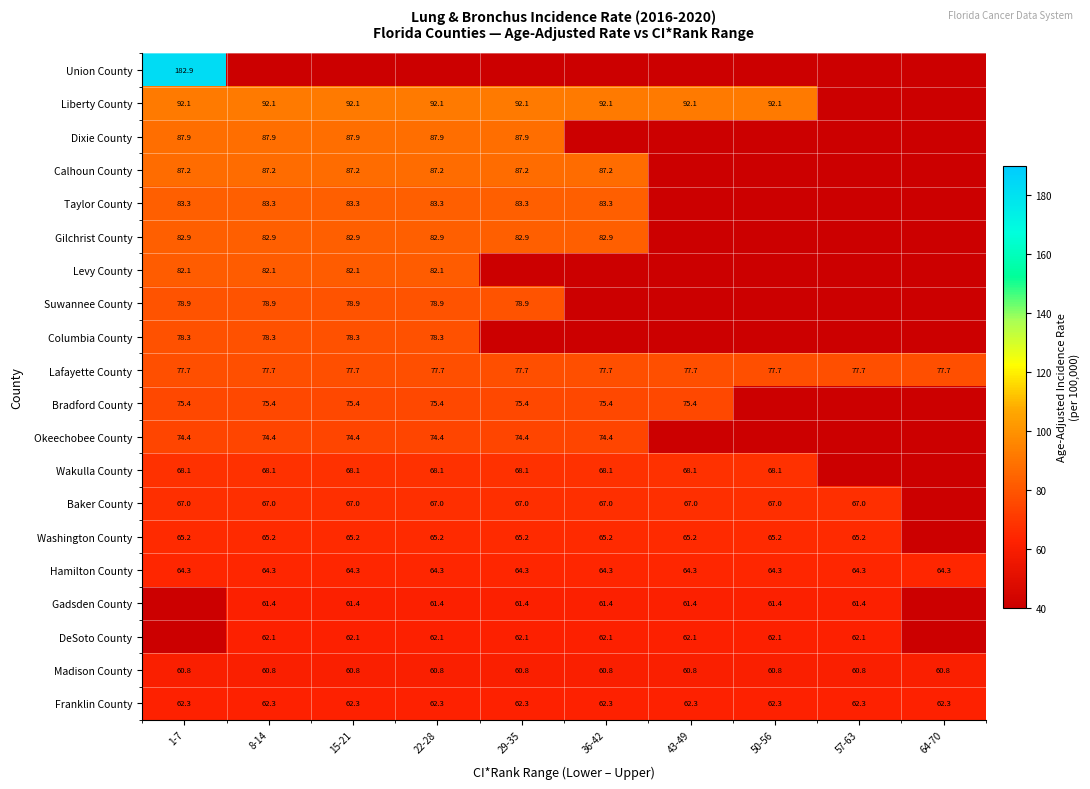

Is the value of Columbia County at 15-21 greater than the value of Wakulla County at 36-42?

Yes